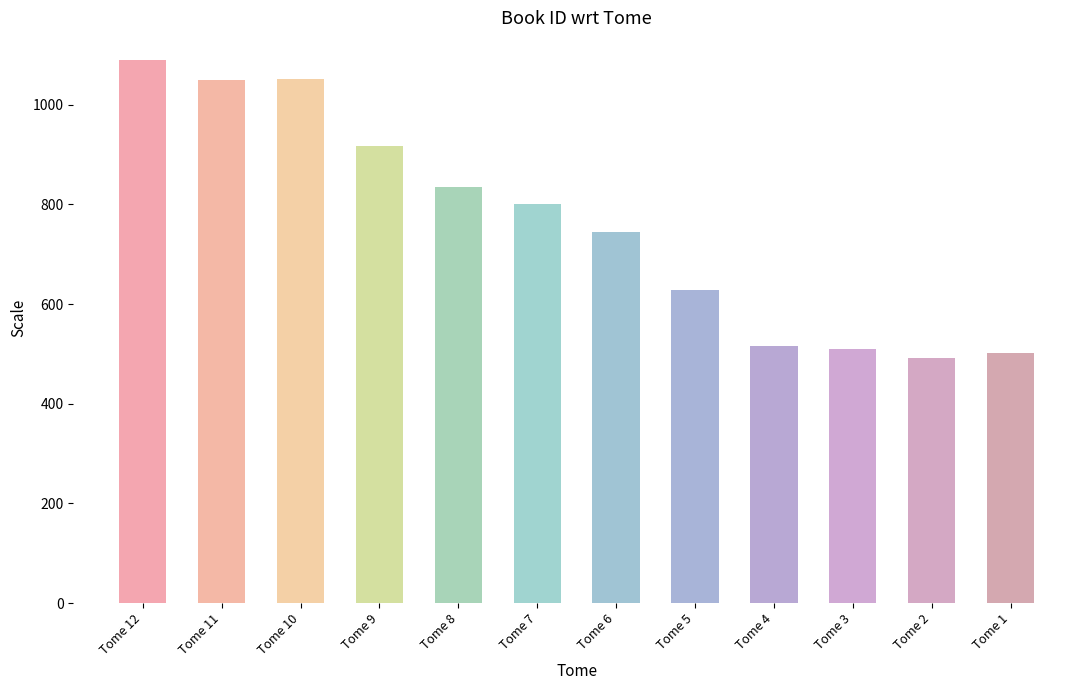

At which category does the chart reach its peak across all series?

Tome 12